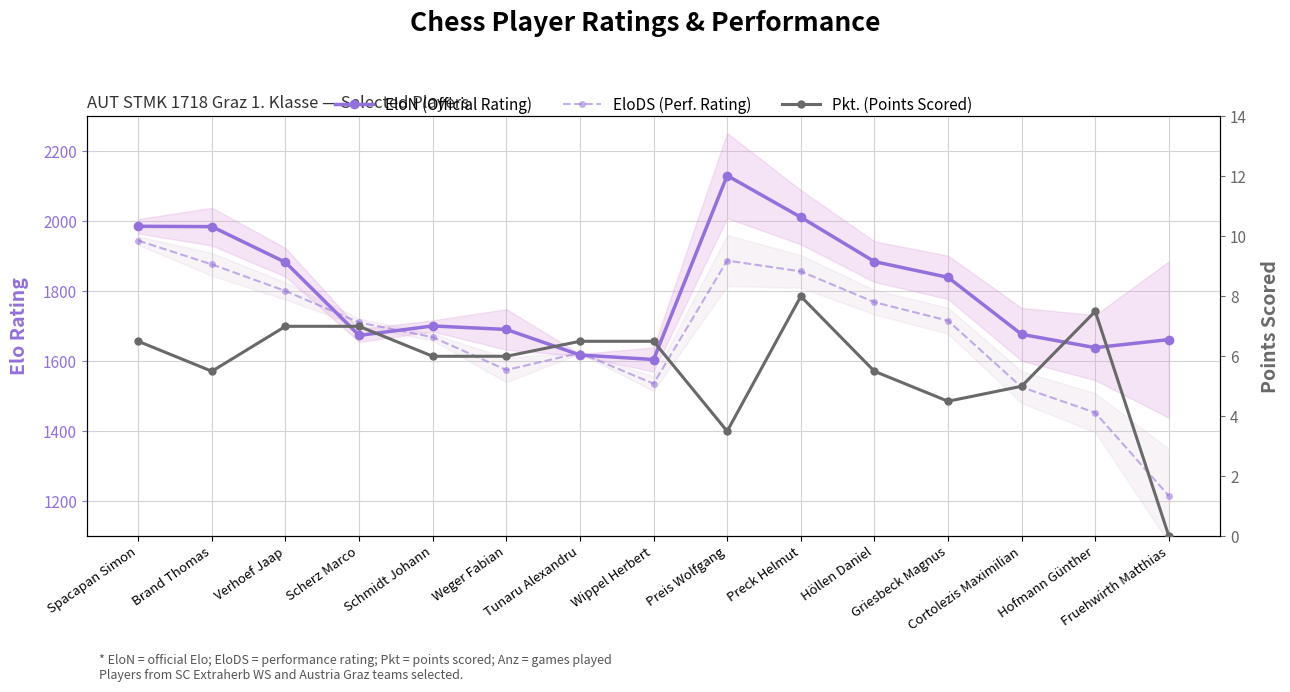

What position from the right is Weger Fabian?

10